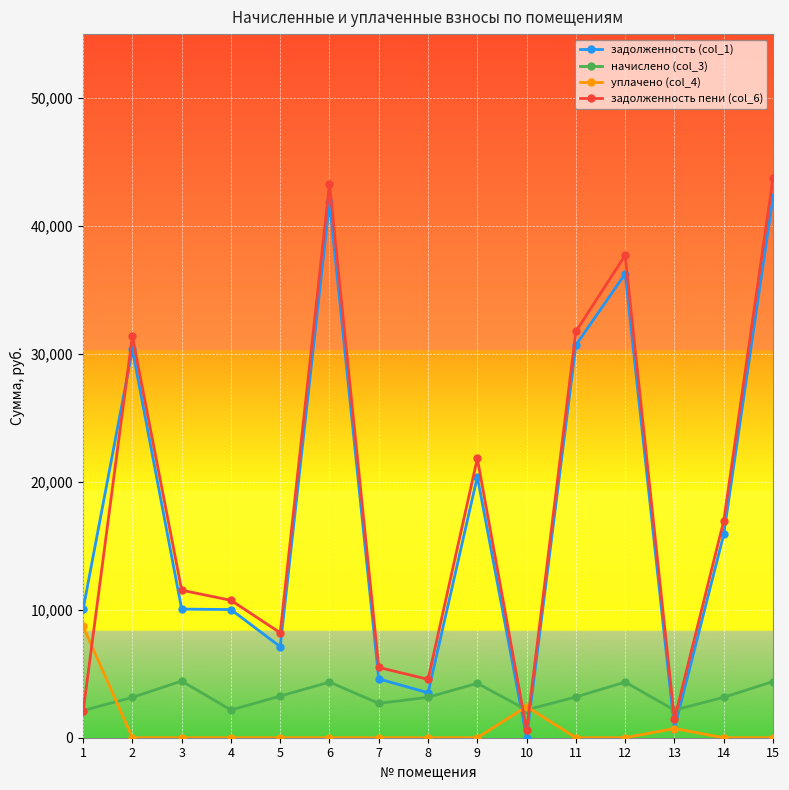

Is the value of начислено (col_3) at 4 greater than the value of уплачено (col_4) at 8?

Yes